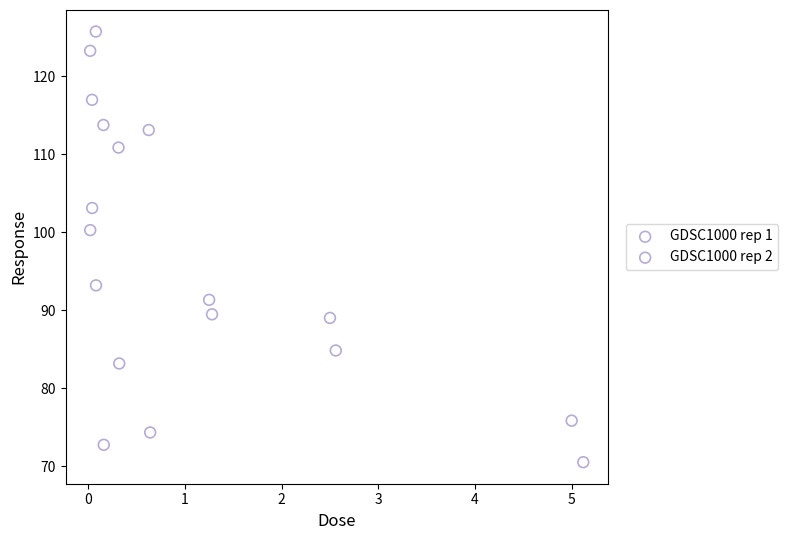

Which series reaches the minimum Y coordinate?

GDSC1000 rep 1